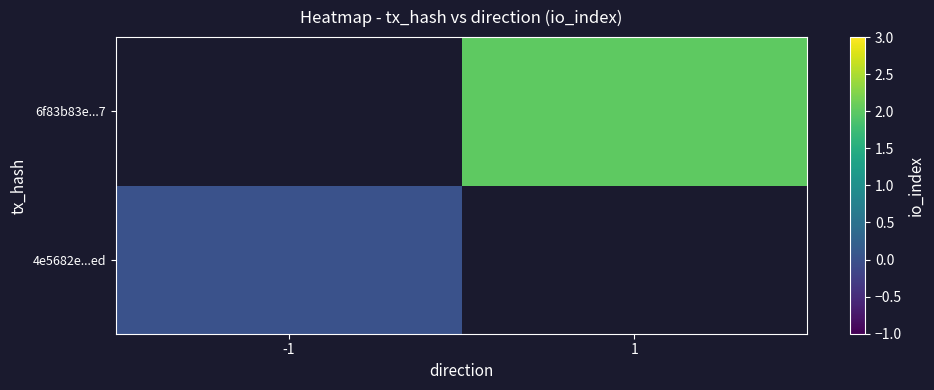

List the labels in order of 6f83b83e...7 value, largest first.

-1, 1